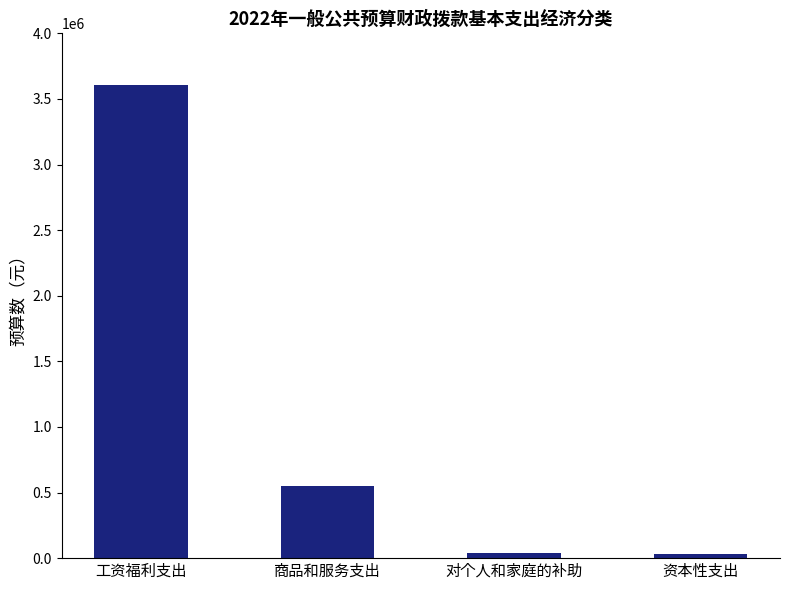

Does the chart contain stacked bars?

No